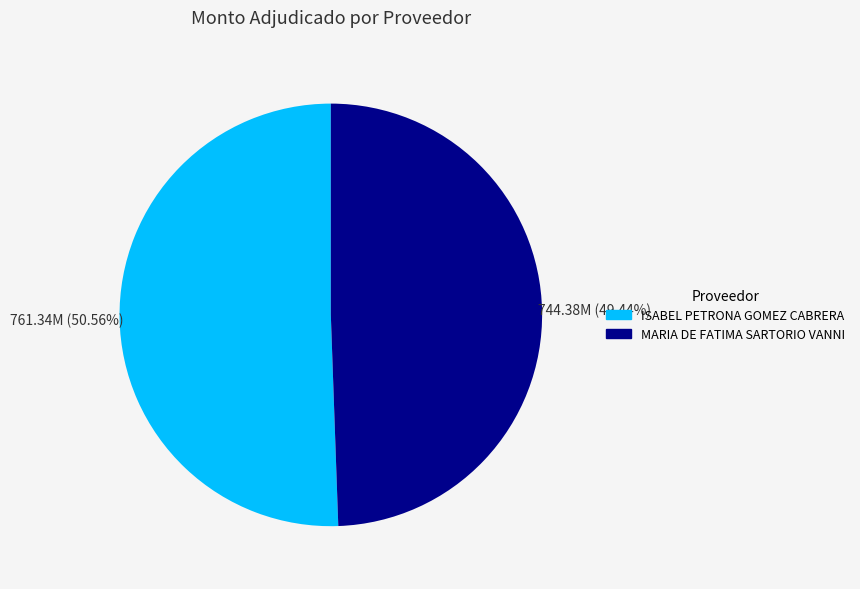

Rank the categories by value from highest to lowest.

ISABEL PETRONA GOMEZ CABRERA, MARIA DE FATIMA SARTORIO VANNI